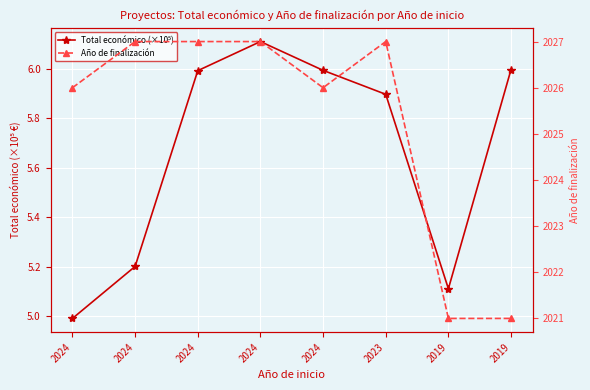

What is the minimum value for Año de finalización?

2021.0